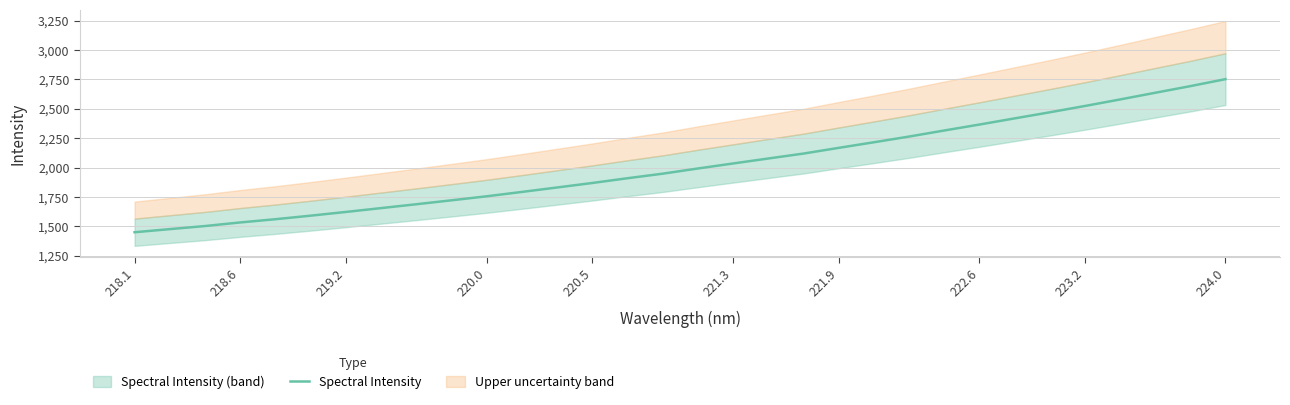

The Spectral Intensity series shows 1449.6 at 218.1. True or false?

True